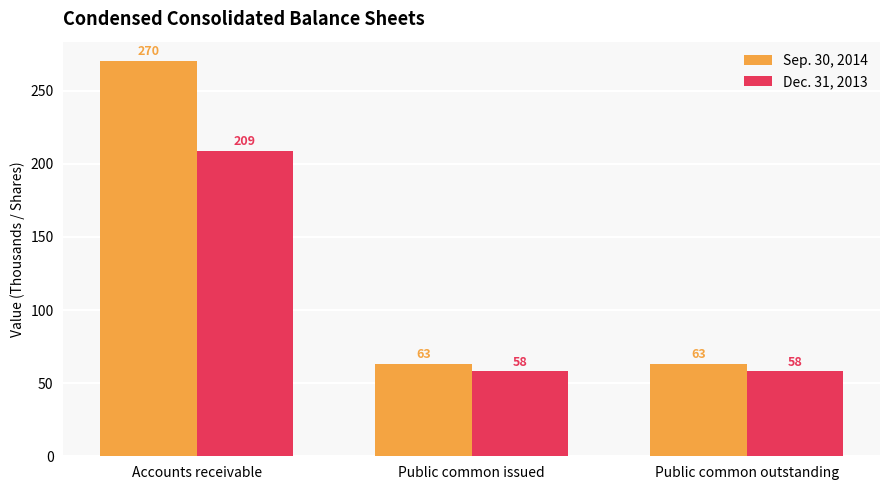

What are all the series names shown in the legend?

Sep. 30, 2014, Dec. 31, 2013